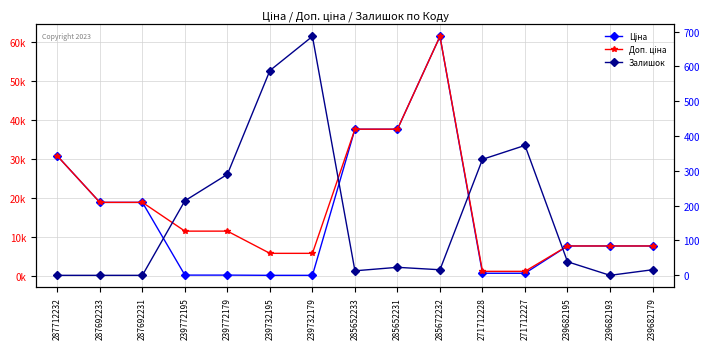

How many values in the Залишок series exceed 23?

7